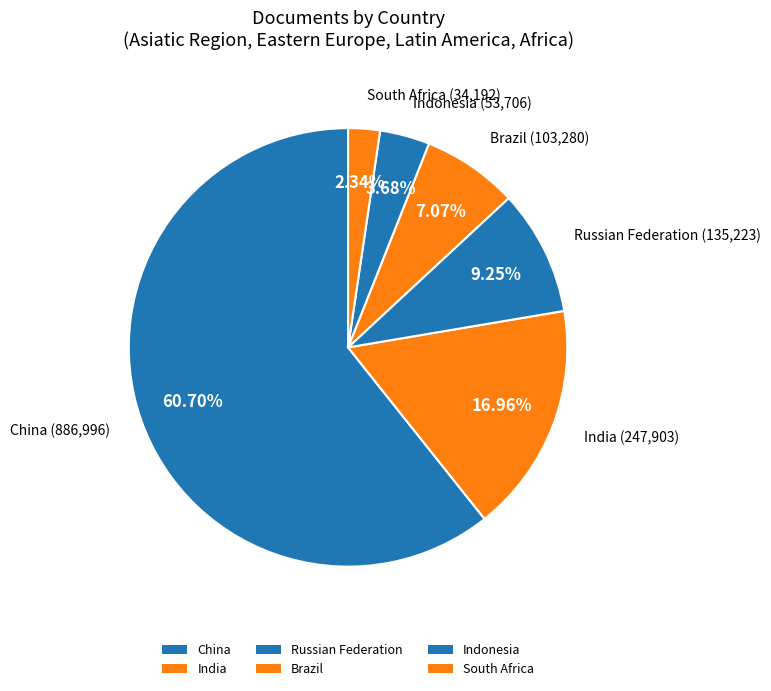

Which category has the biggest portion of the pie?

China